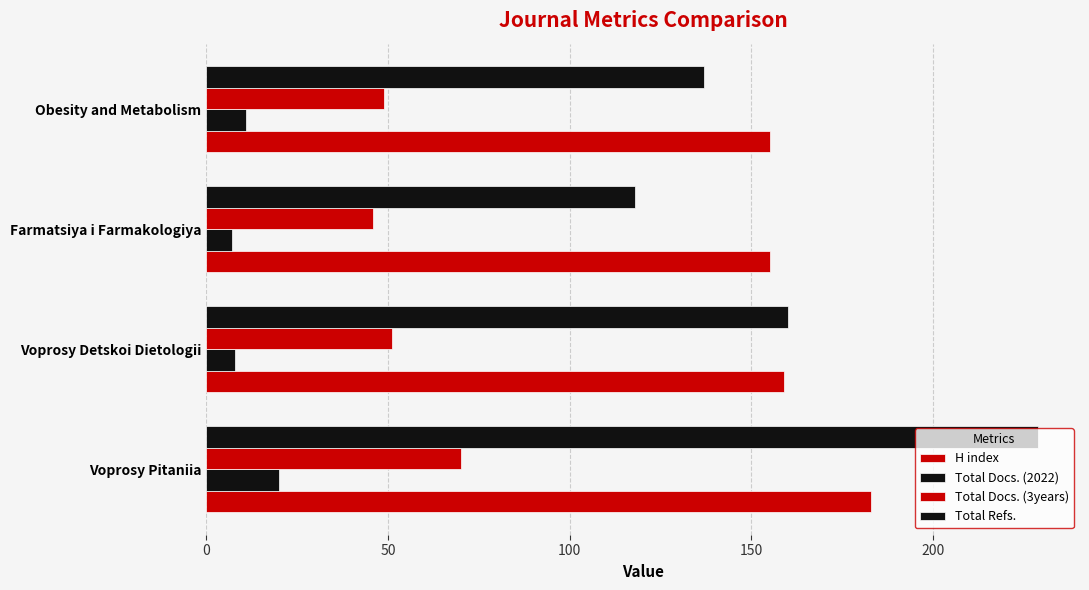

How many series are shown in this chart?

4